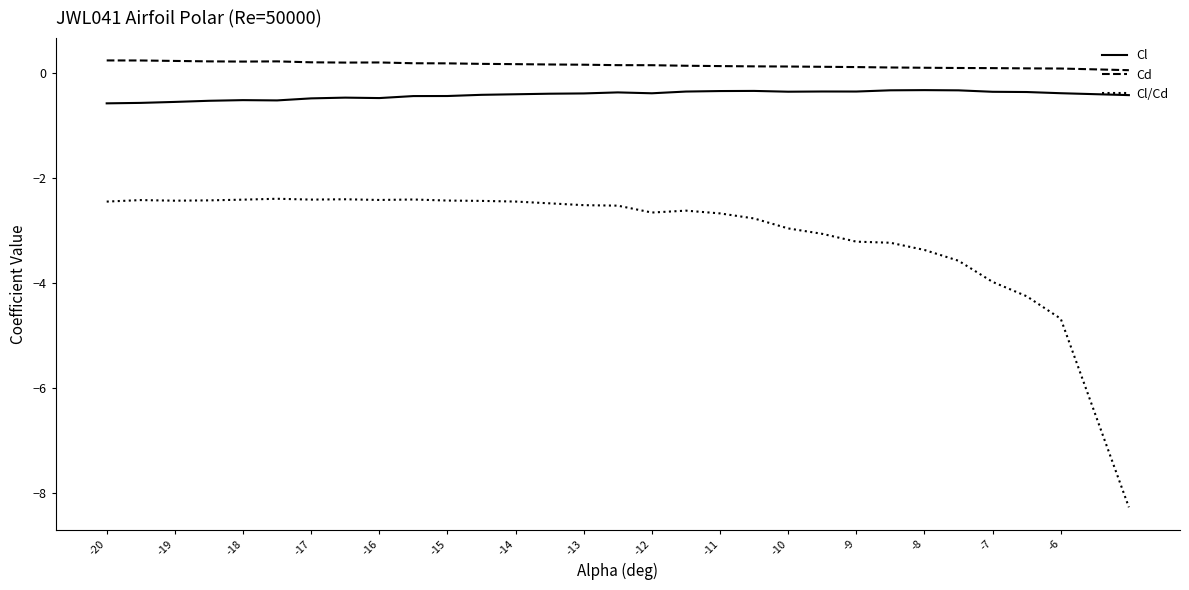

Which series has the largest total across all categories?

Cd